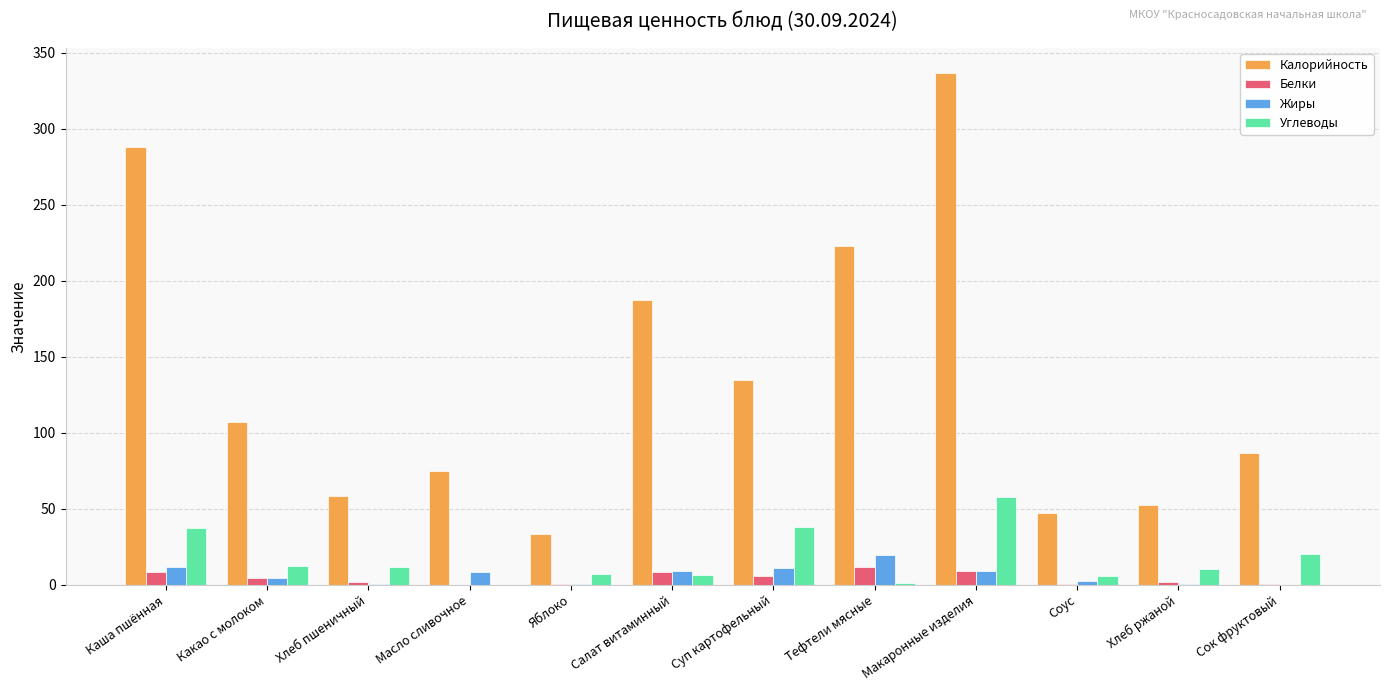

Which series changed the most between Масло сливочное and Яблоко?

Калорийность